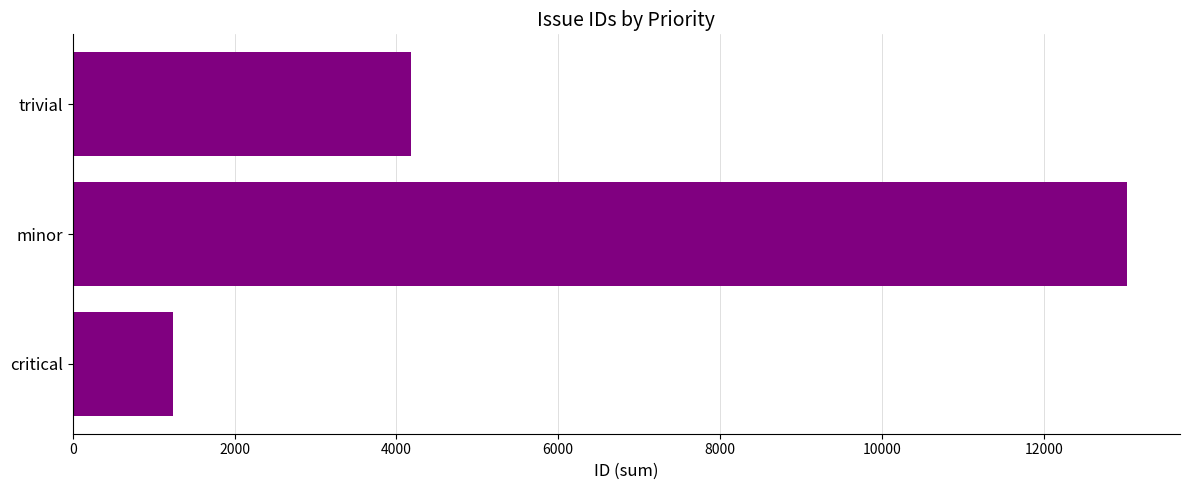

Rank the categories by value from highest to lowest.

minor, trivial, critical